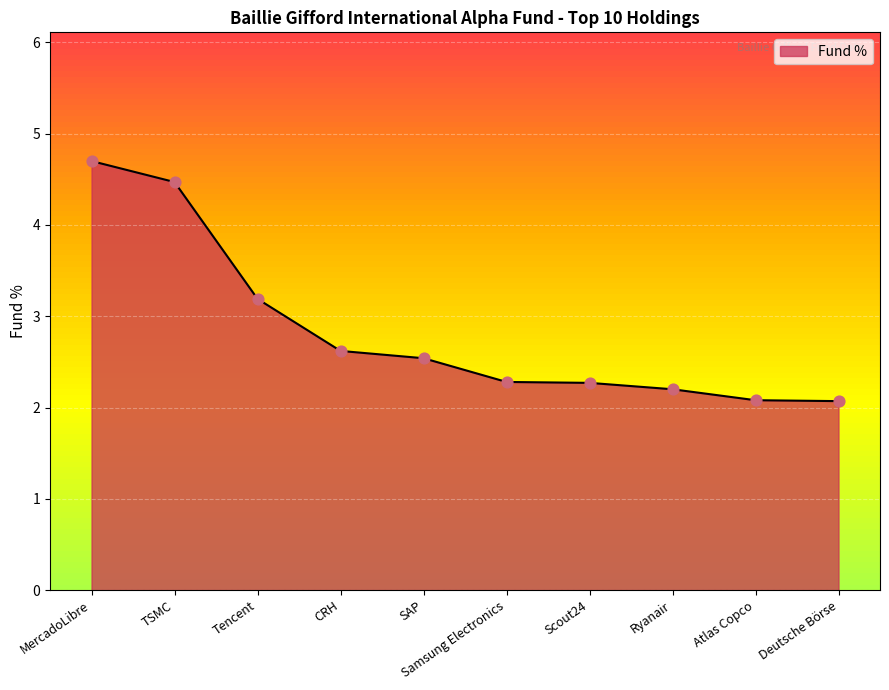

Approximately how many times larger is the value at CRH compared to Scout24?

1.2